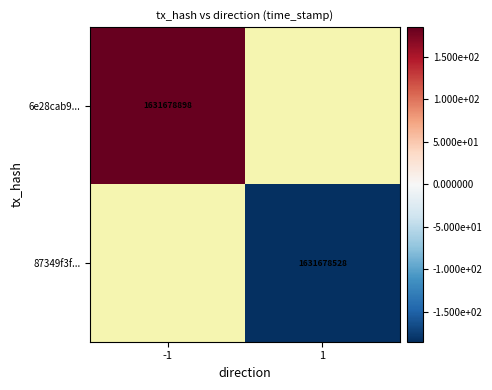

Is it true that 87349f3f... equals 1068228142 at 1?

False